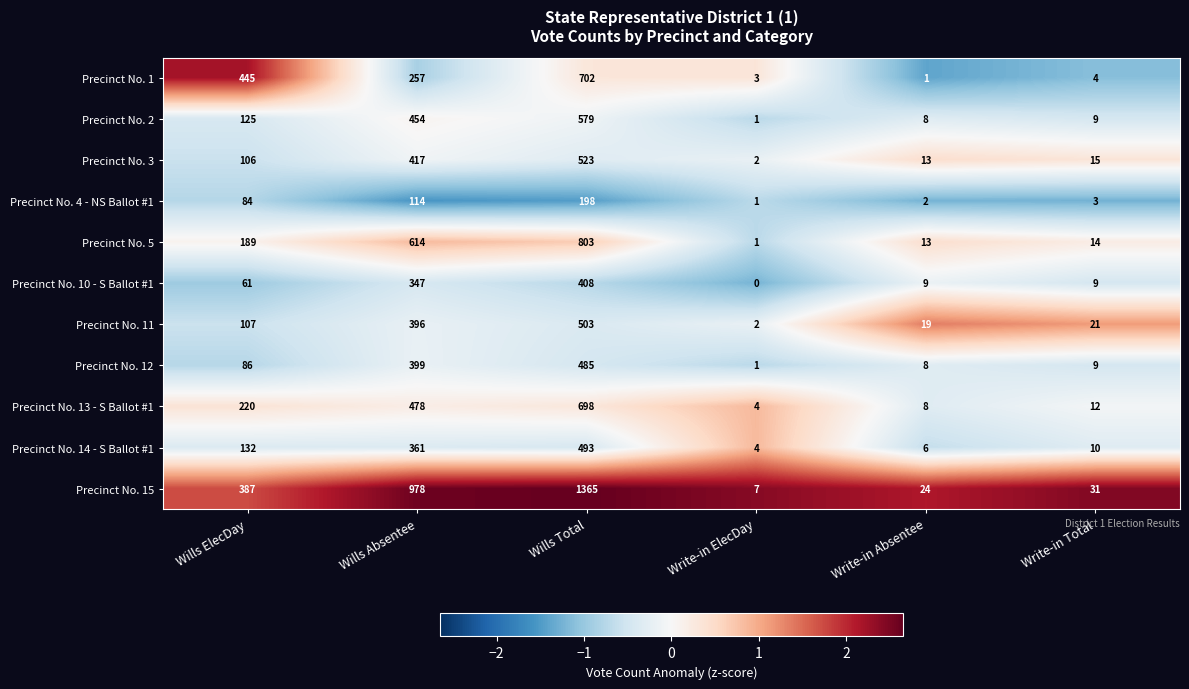

Which series has the largest range (max minus min)?

Precinct No. 15